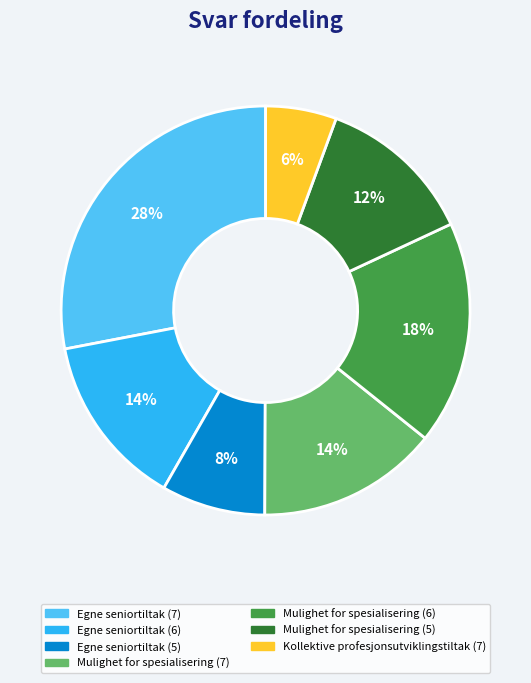

What is the smallest slice in the pie chart?

Kollektive profesjonsutviklingstiltak (7)